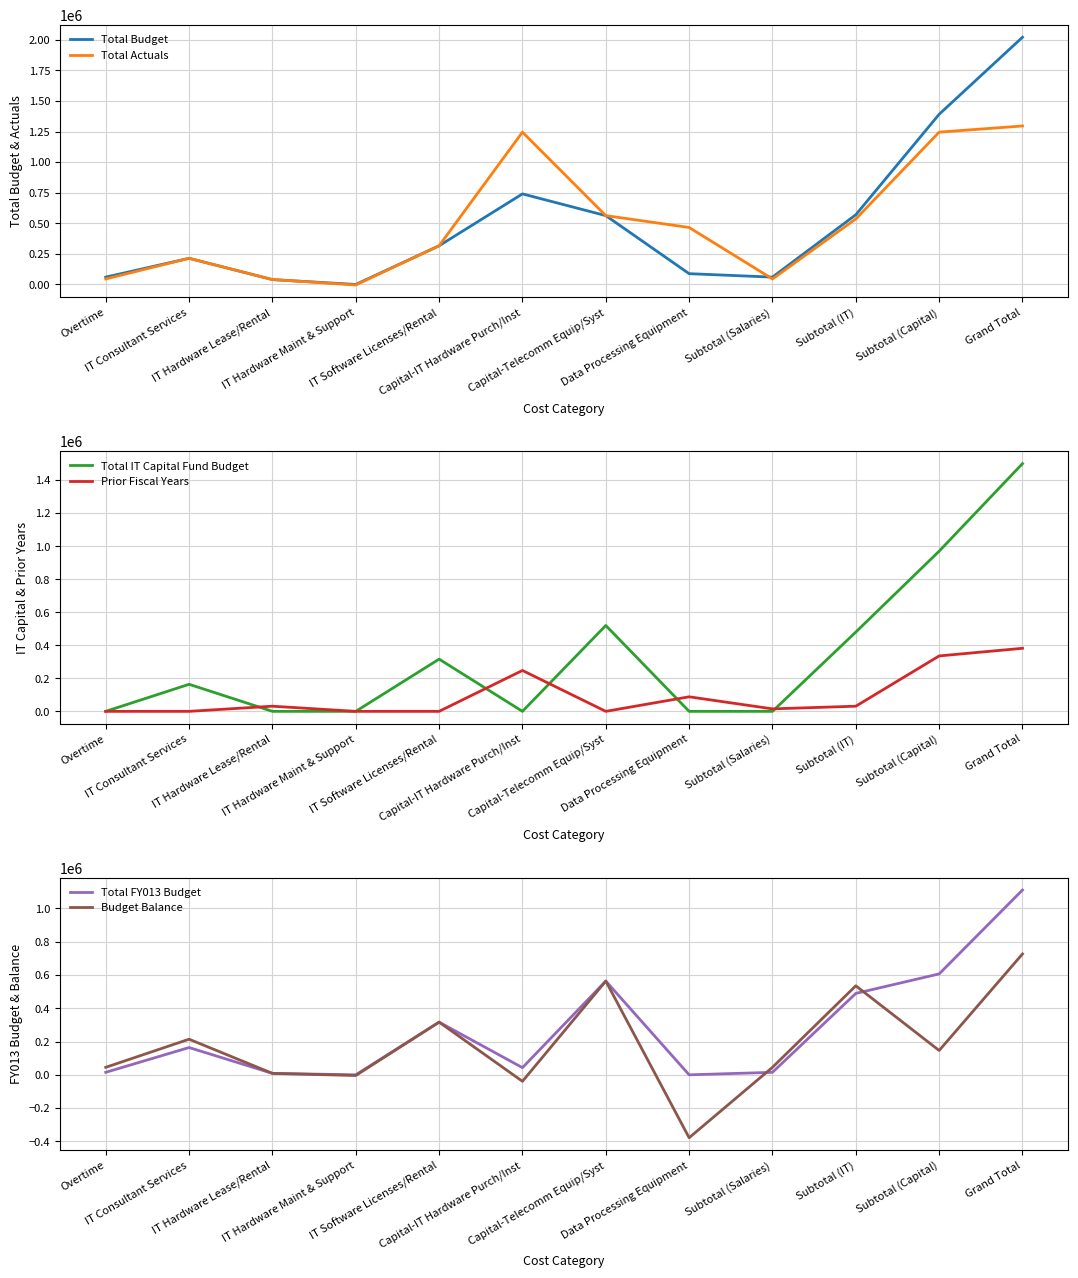

What are all the series names shown in the legend?

Total Budget, Total Actuals, Total IT Capital Fund Budget, Prior Fiscal Years, Total FY013 Budget, Budget Balance